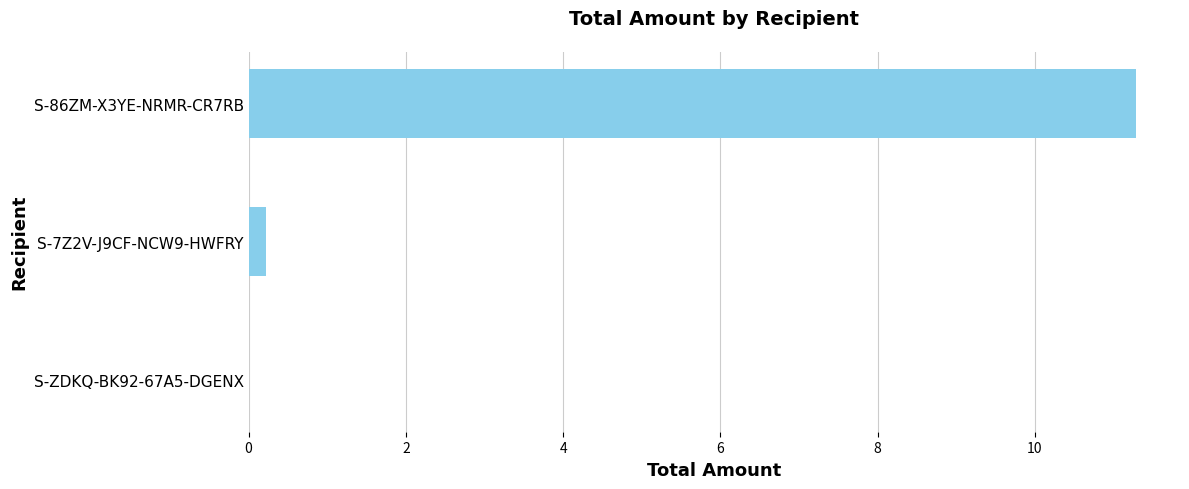

How many categories are shown in the chart?

3